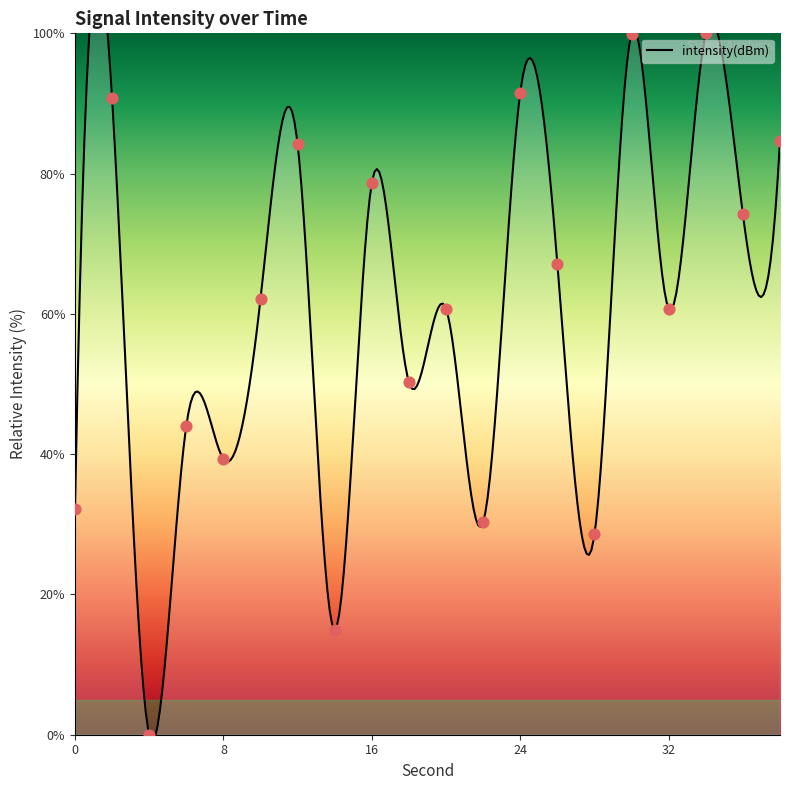

What is the ratio of the value at 34 to the value at 2?

1.1